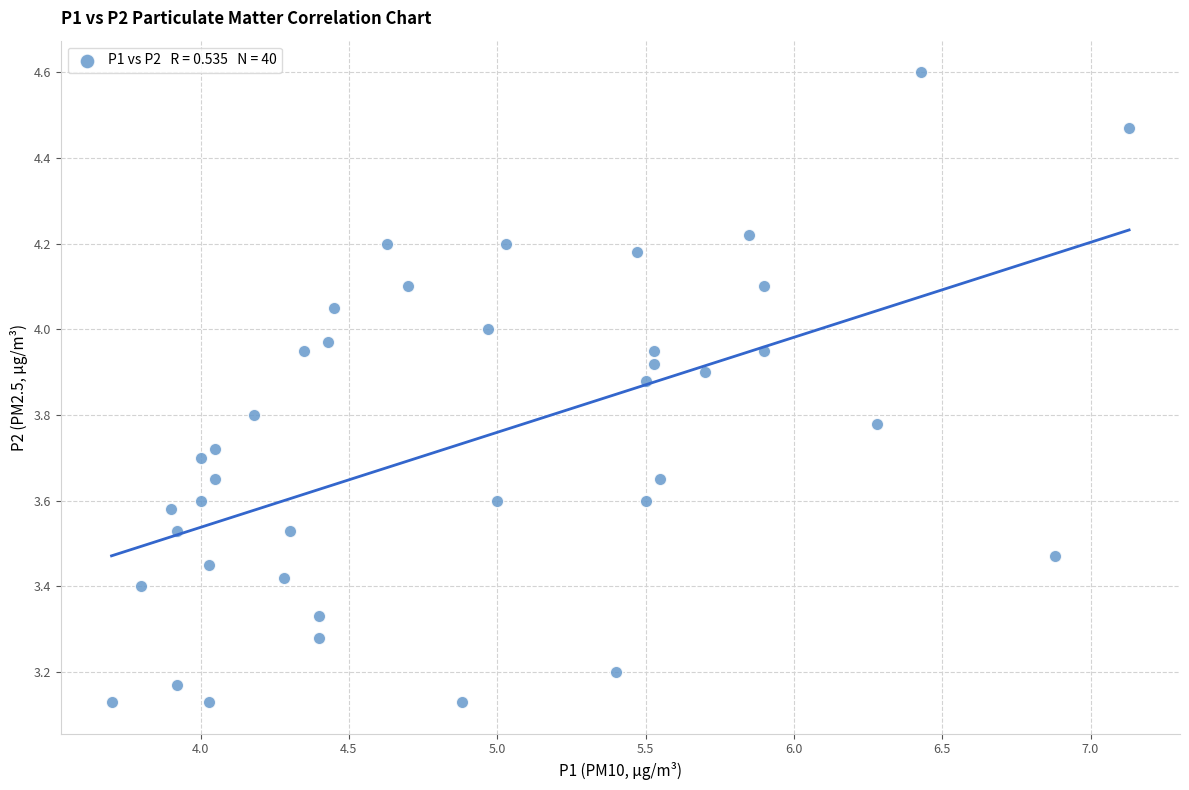

What is the range of Y values (max minus min)?

1.5